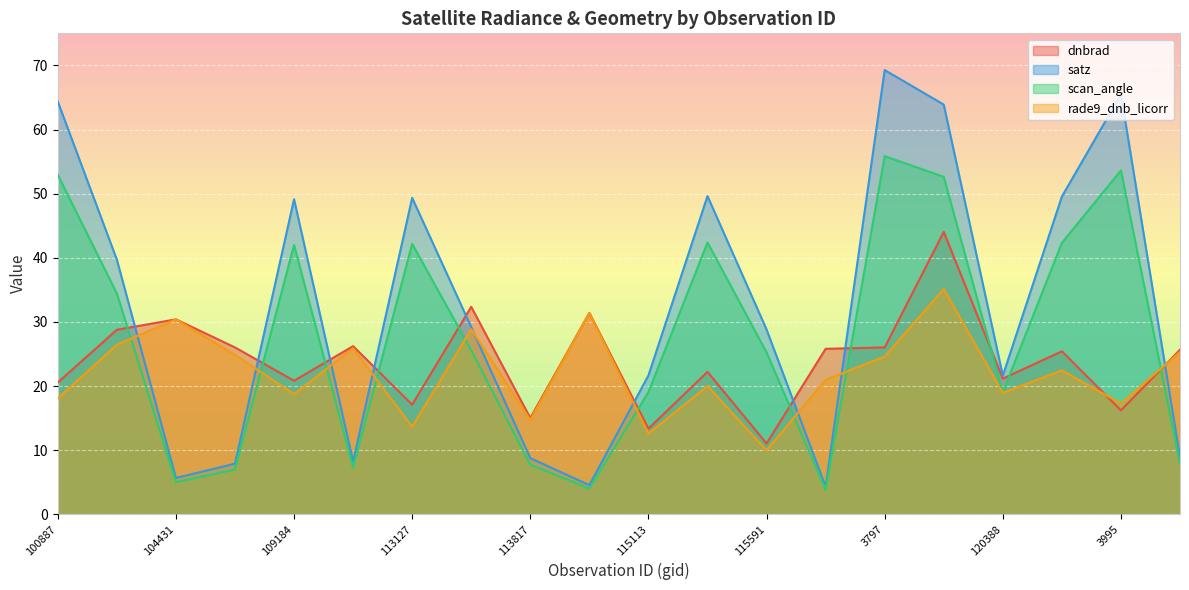

What is the greatest value displayed?

69.3